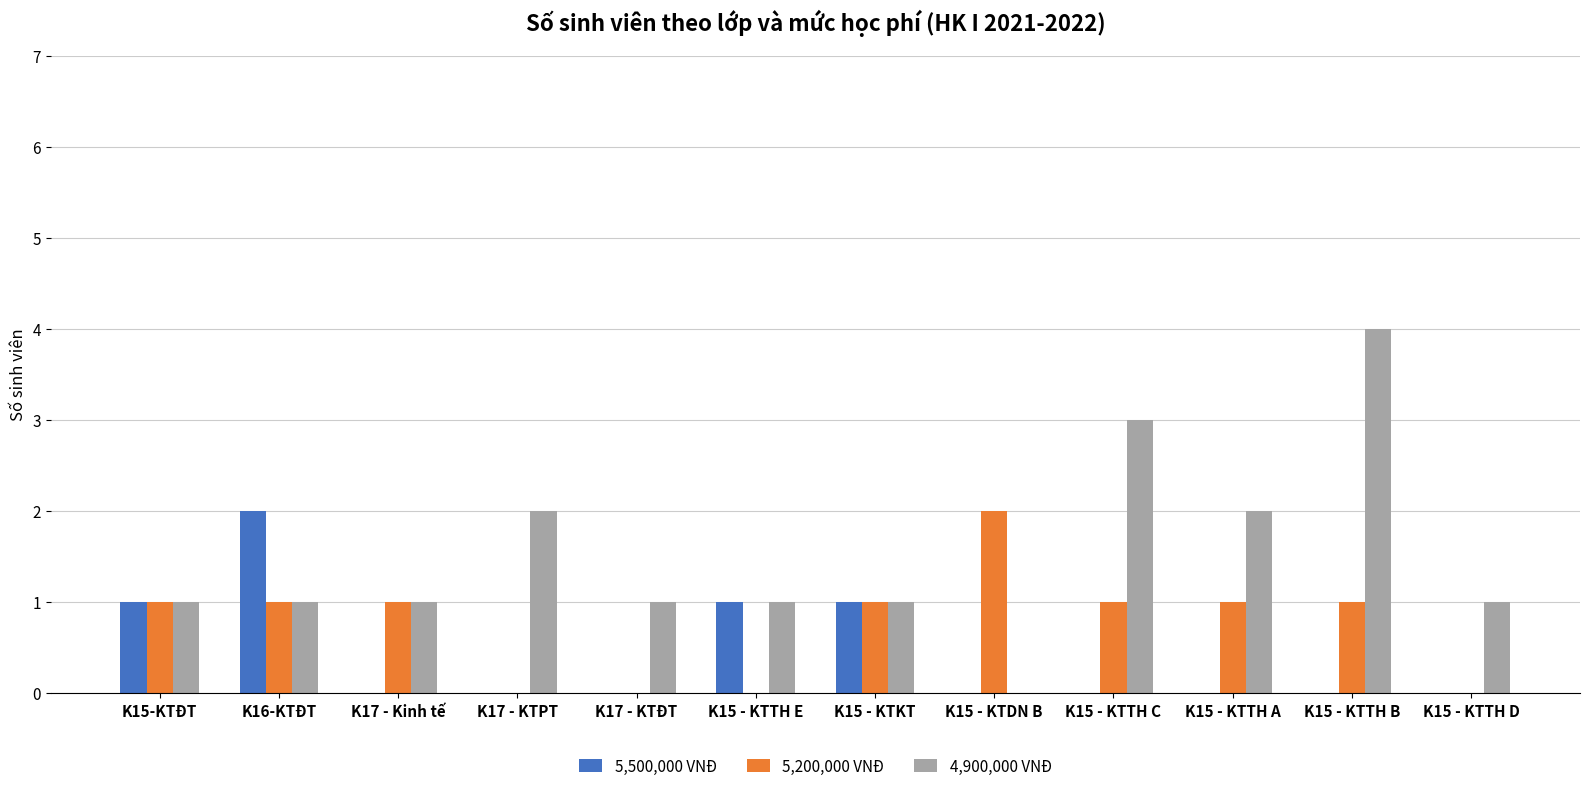

At which category is the sum across all series the highest?

K15 - KTTH B